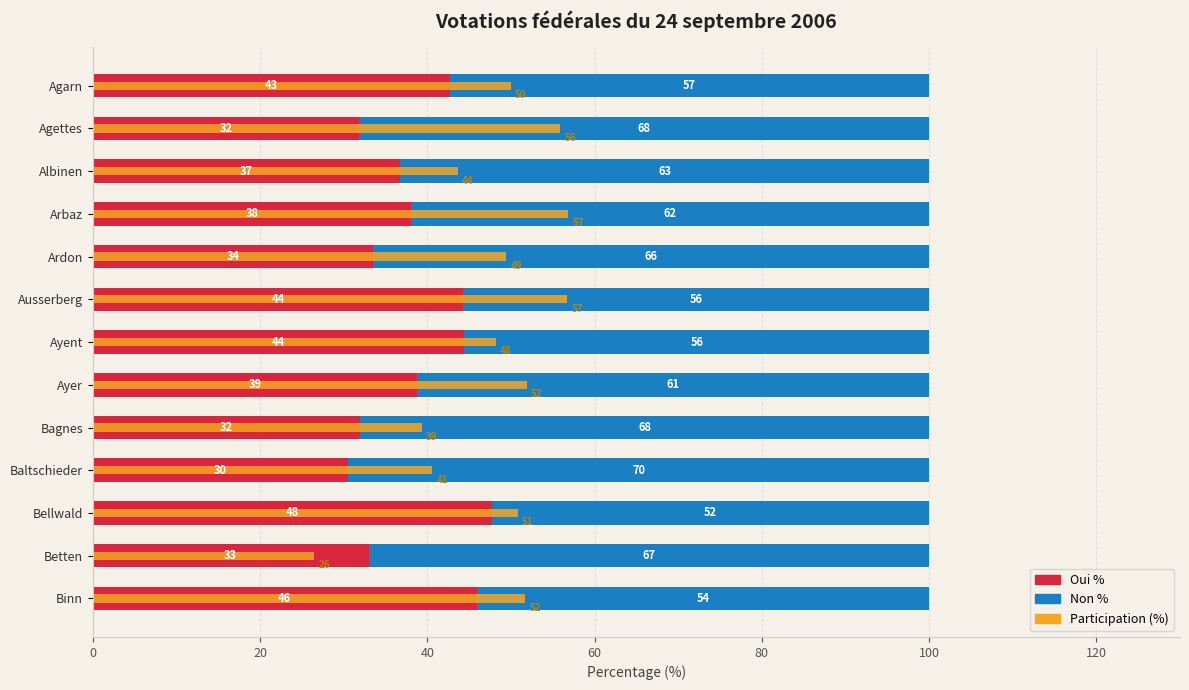

What is the value of the Non % bar at the 11th from the left?

52.3